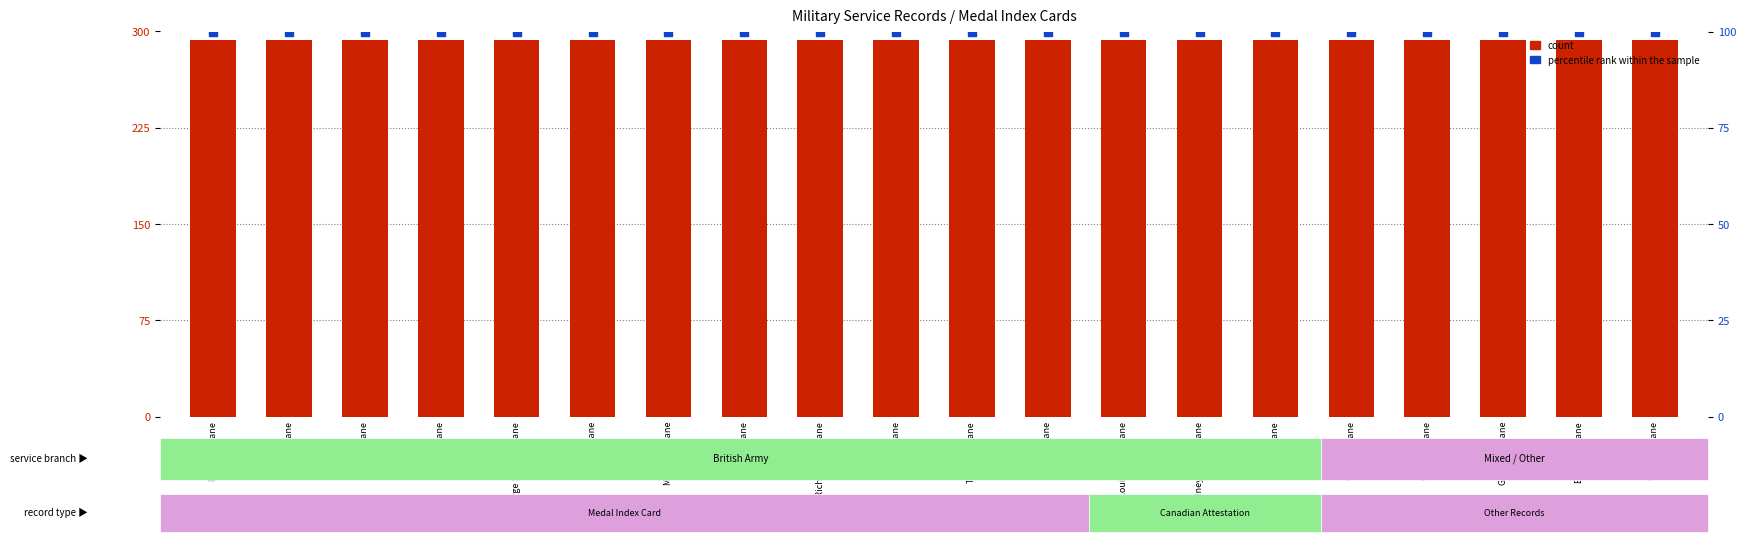

Which series contains the lowest Y value?

percentile rank within the sample